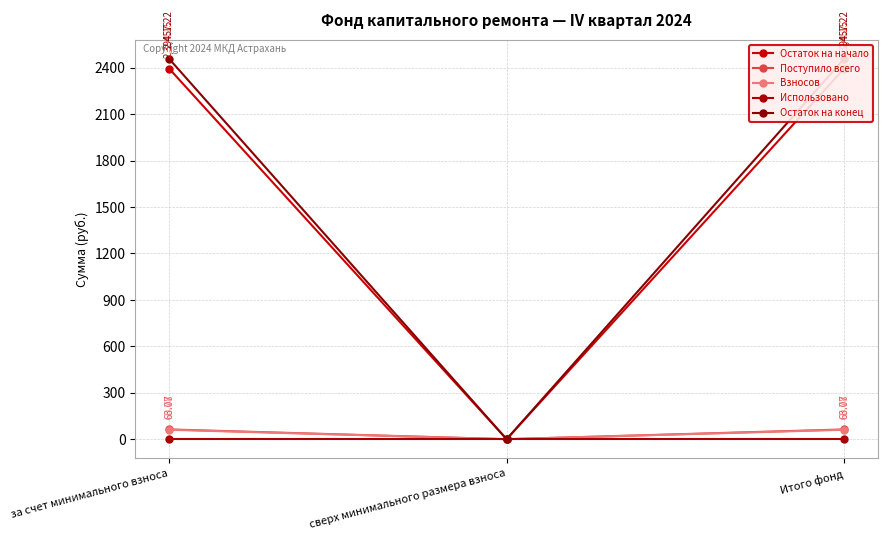

At which label is Остаток на конец closest to 1228?

сверх минимального размера взноса